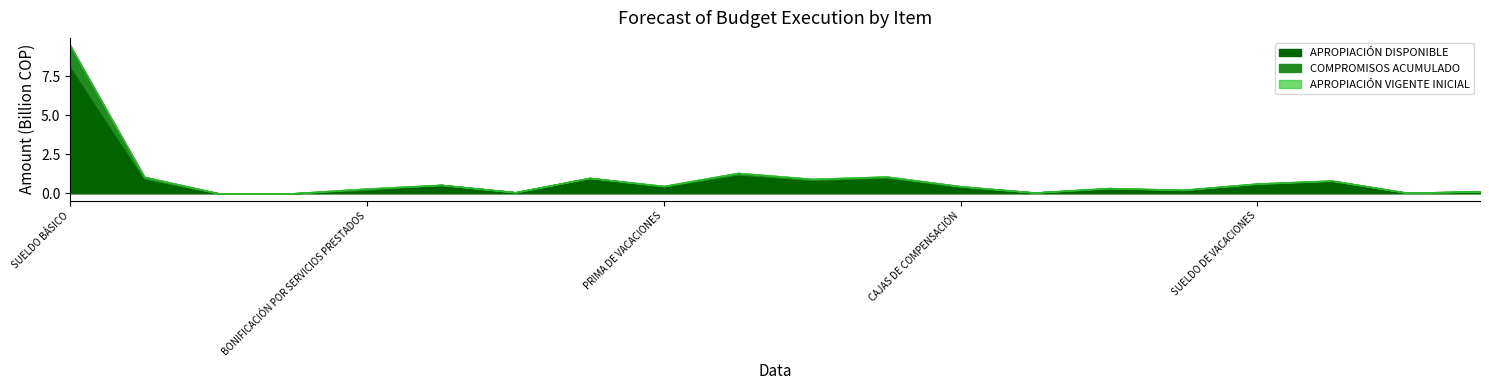

Which category has the lowest value across all series?

BONIFICACIÓN DE DIRECCIÓN